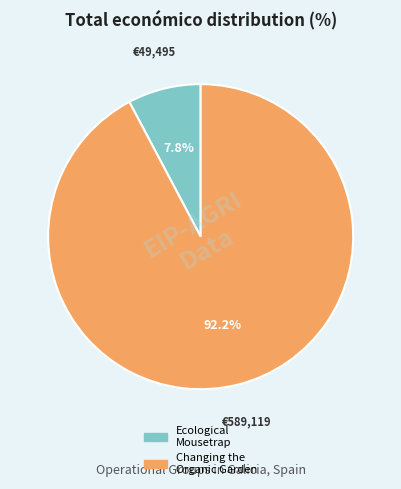

Is there a majority slice in this chart?

Yes